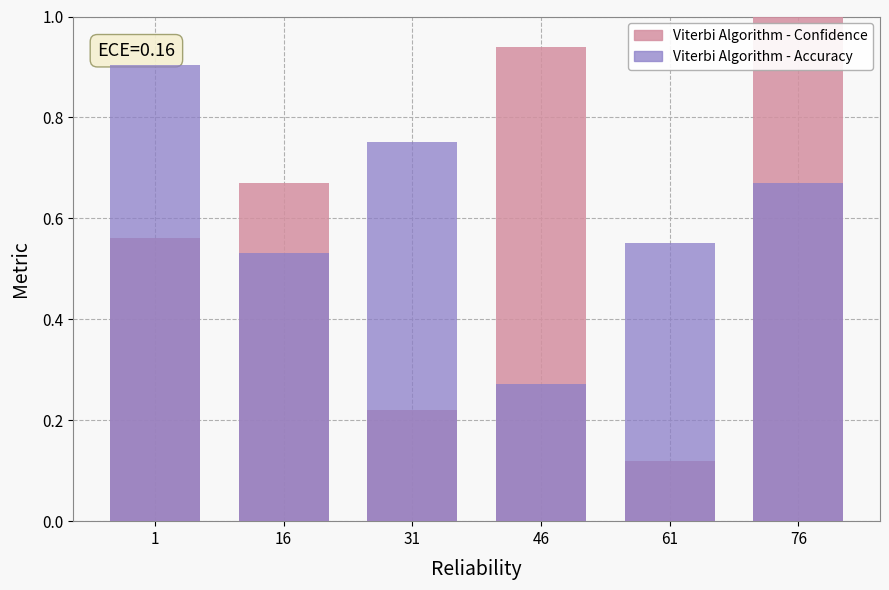

How many distinct data groups are displayed?

2